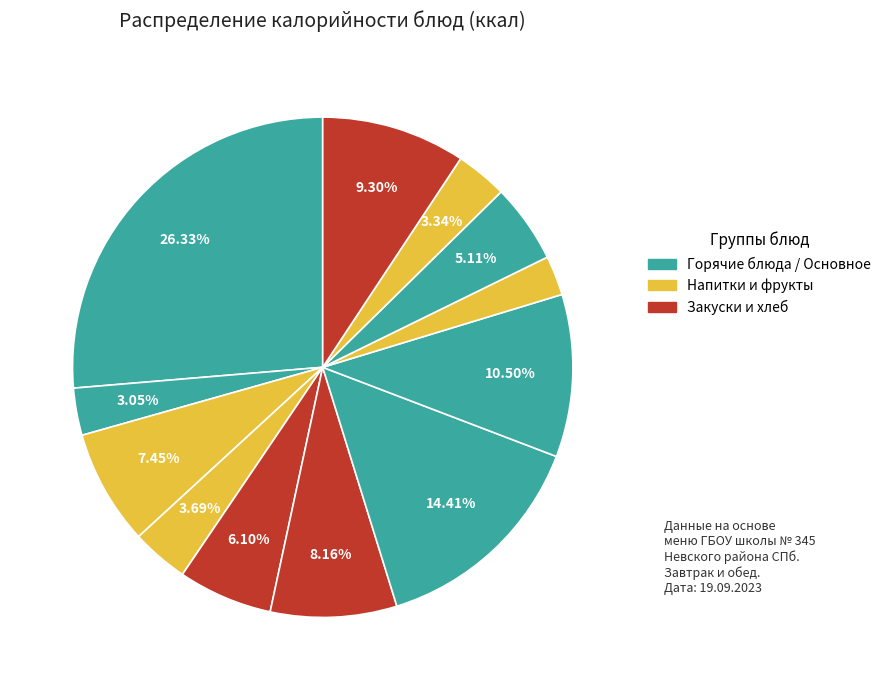

To the nearest percent, what is the difference between the largest and smallest slice percentages?

24%